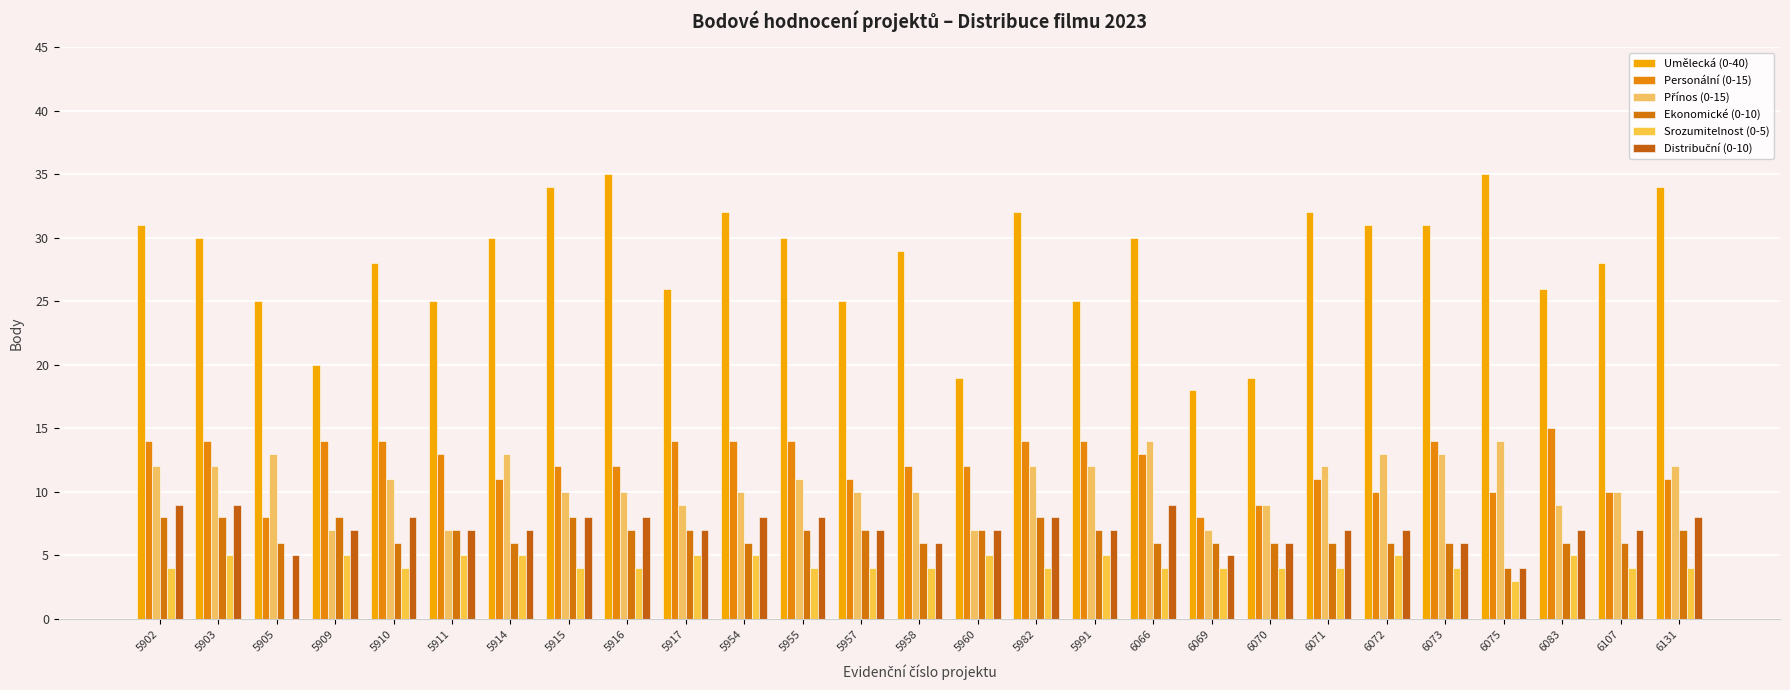

Which series has the largest range (max minus min)?

Umělecká (0-40)